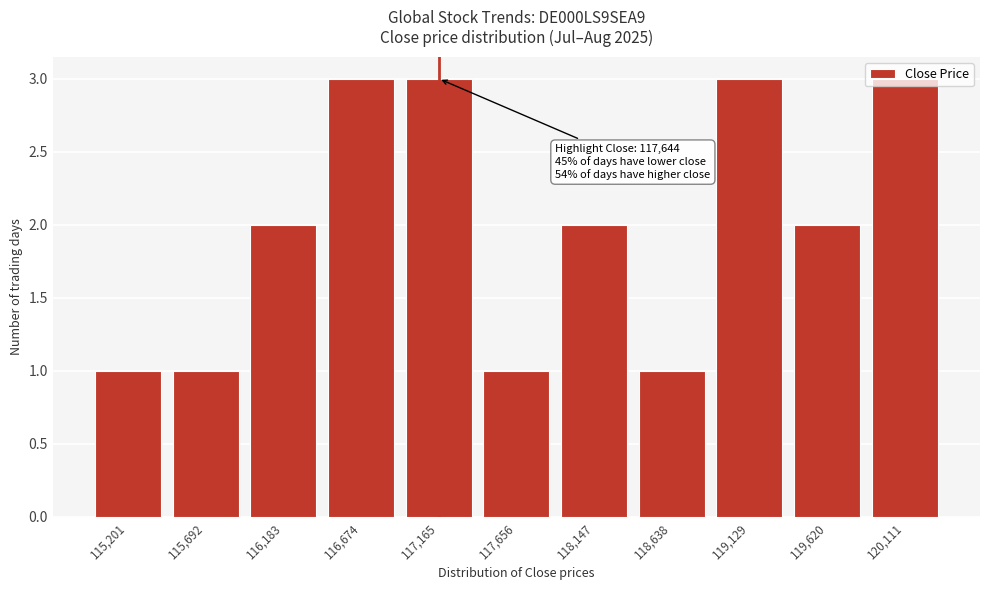

Is it true that the value at 116,674 is 1?

False